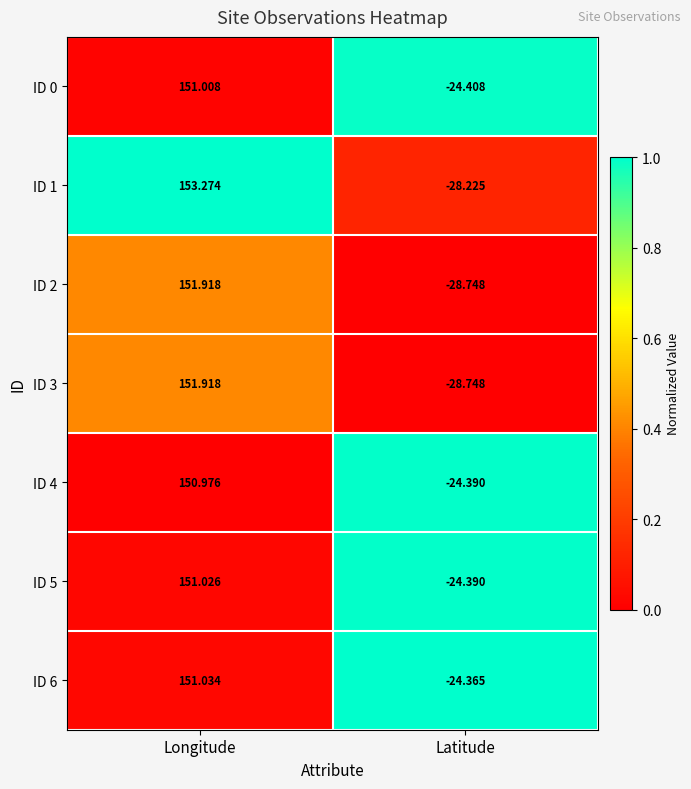

Where does the ID 3 series first go above 151?

Longitude